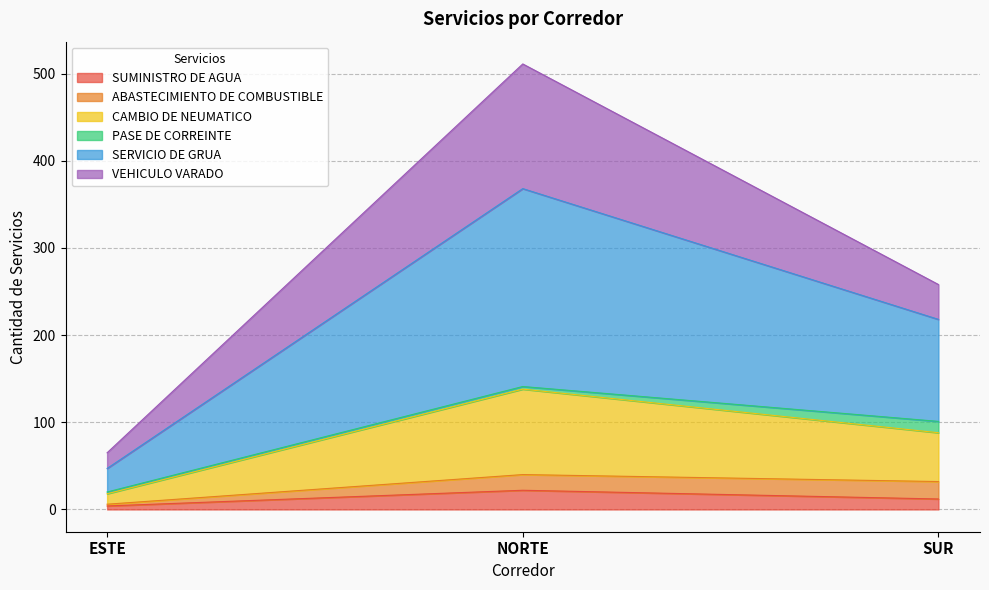

What is the total value across all series at SUR?

258